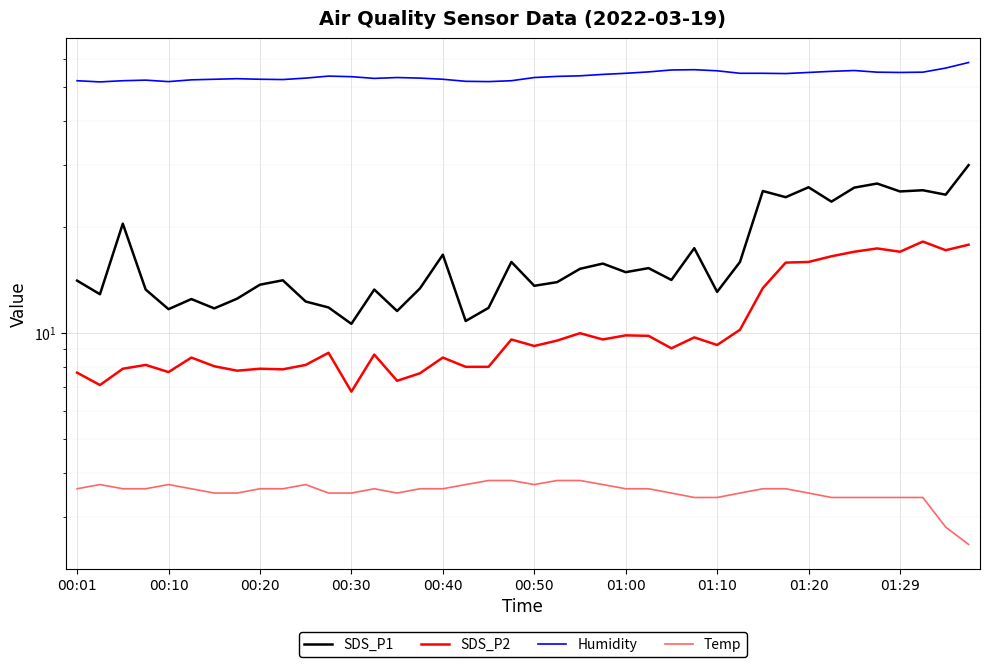

Is it true that Humidity equals 25.7 at 00:10?

False